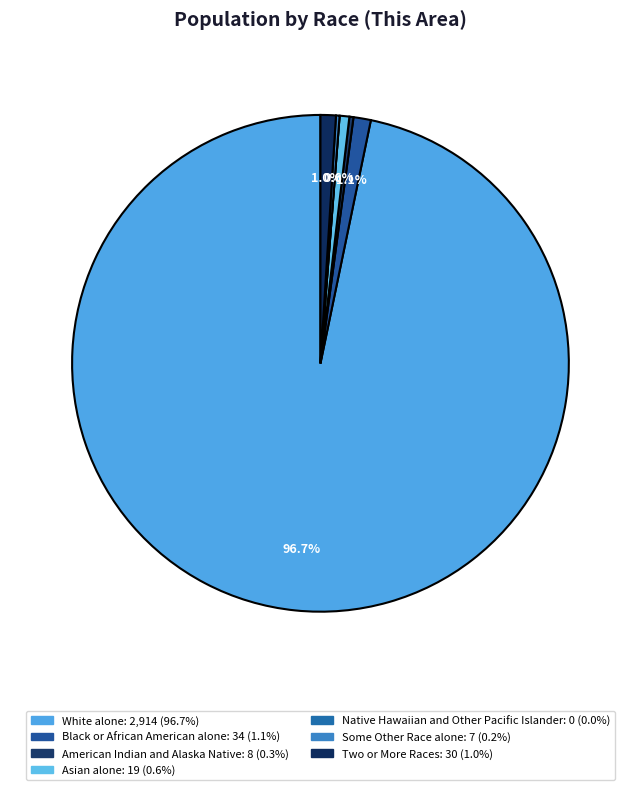

Is there a majority slice in this chart?

Yes